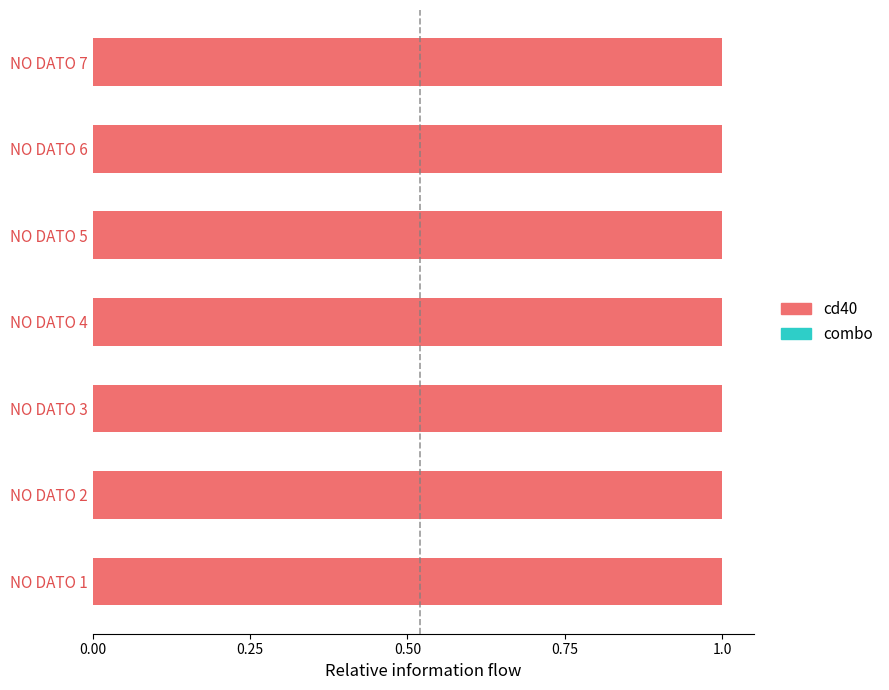

Is it true that cd40 equals 0.7 at NO DATO 3?

False